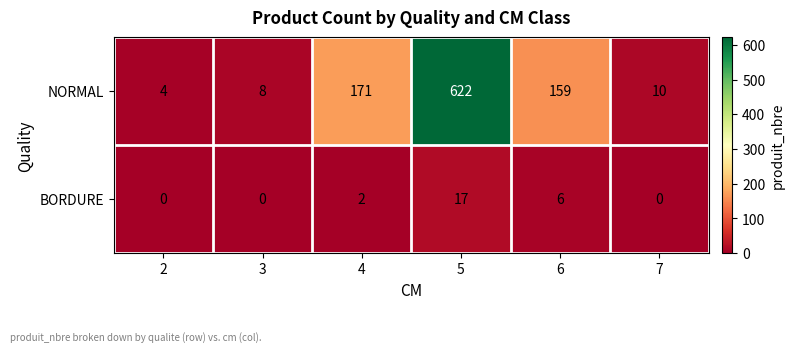

Which category has the highest value in the BORDURE series?

5